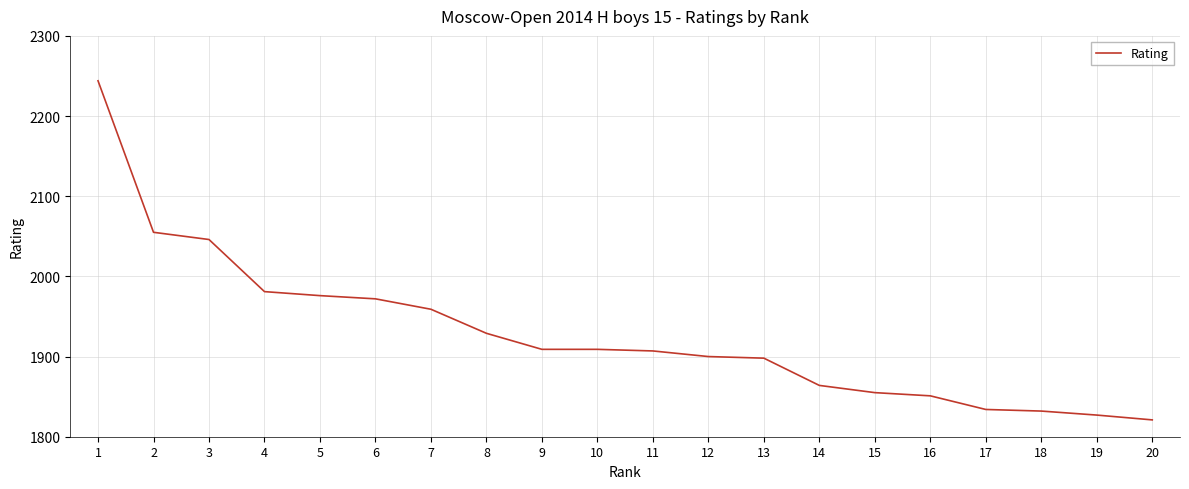

Reading left to right, list all the values displayed in this chart.

1=2244	2=2055	3=2046	4=1981	5=1976	6=1972	7=1959	8=1929	9=1909	10=1909	11=1907	12=1900	13=1898	14=1864	15=1855	16=1851	17=1834	18=1832	19=1827	20=1821